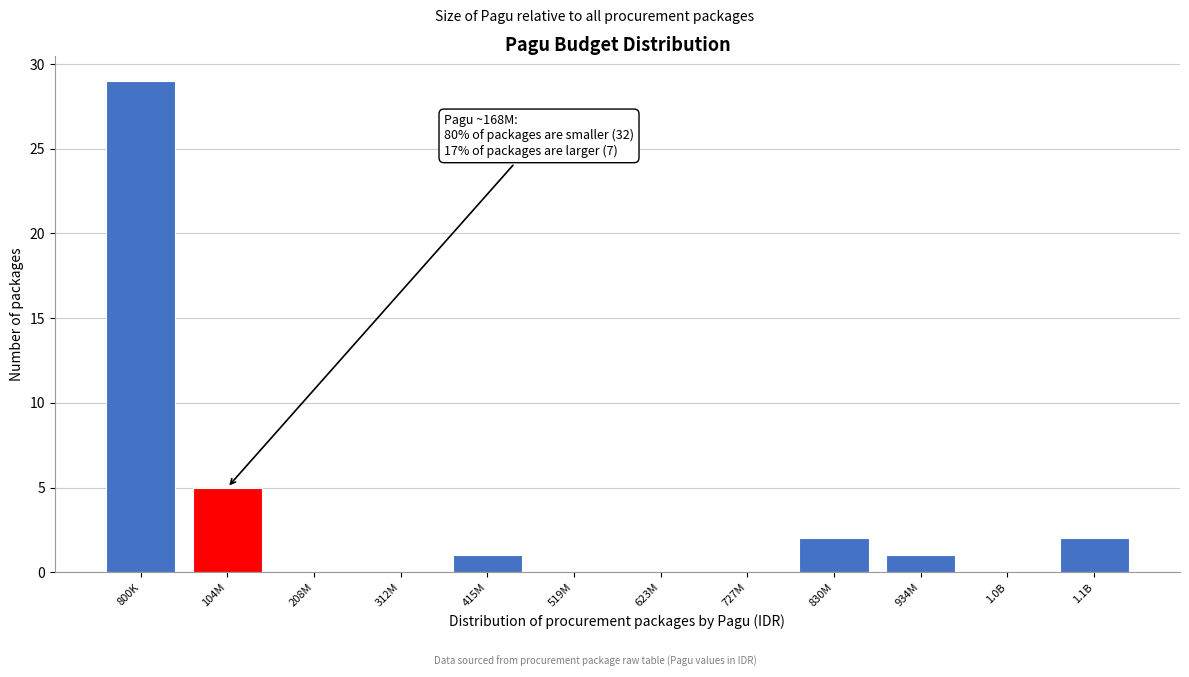

Reading left to right, what are all the values shown in this chart?

800K=29	104M=5	208M=0	312M=0	415M=1	519M=0	623M=0	727M=0	830M=2	934M=1	1.0B=0	1.1B=2